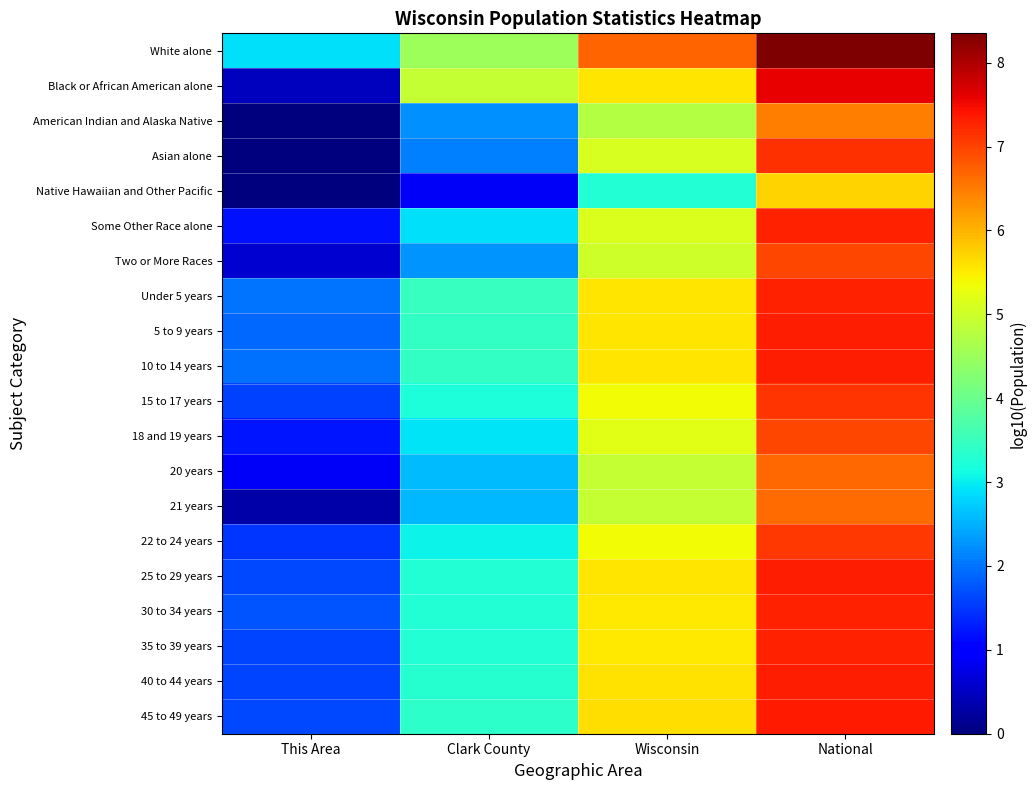

At which category is the sum across all series the highest?

National